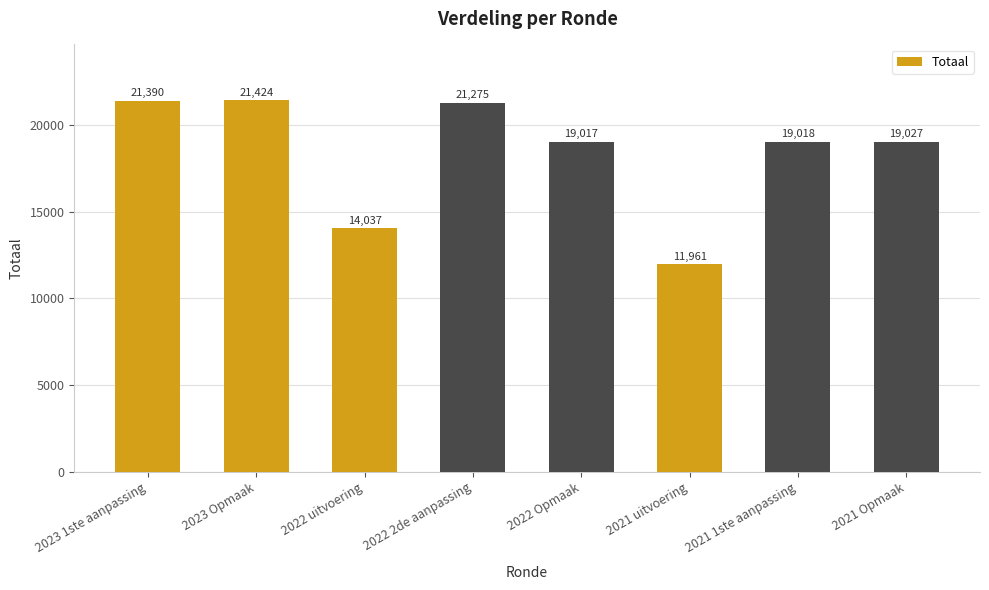

Approximately how many times larger is the value at 2021 uitvoering compared to 2023 Opmaak?

0.6